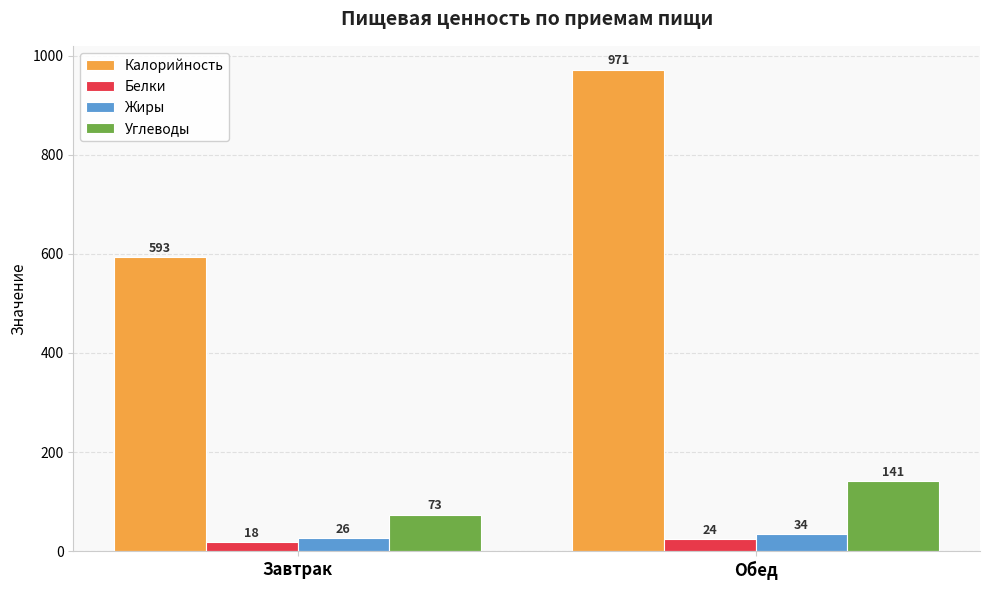

How many series are shown in this chart?

4